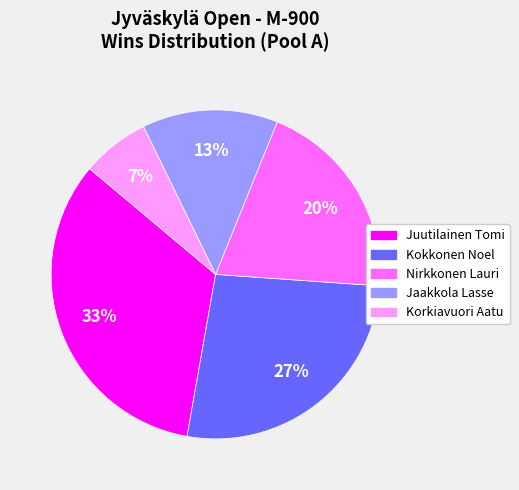

How many segments does this pie chart have?

5